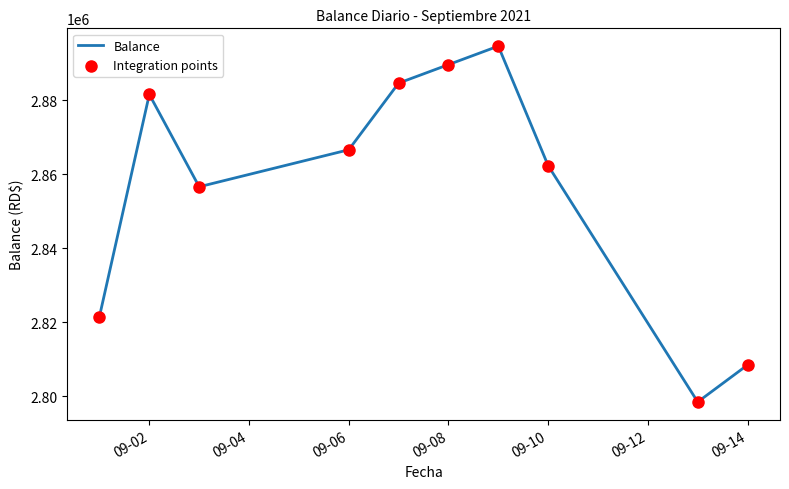

What is the smallest value displayed?

2798457.2